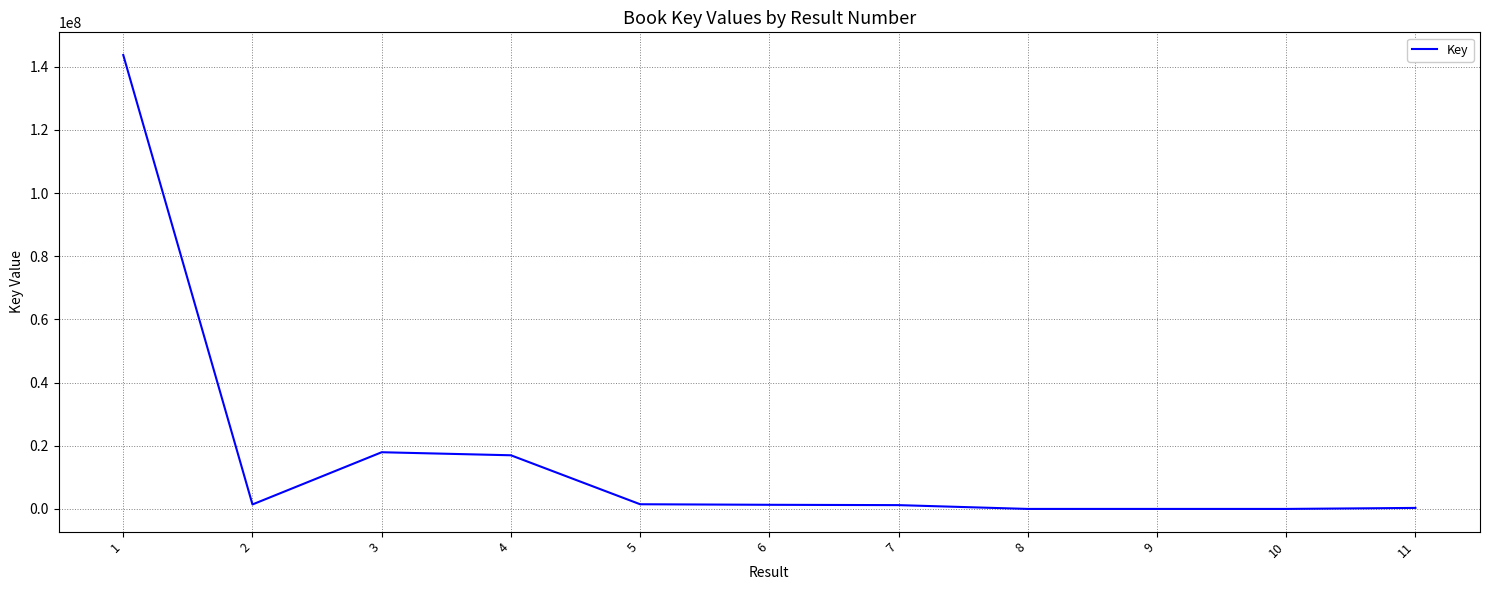

Between 8 and 9, which is larger?

8